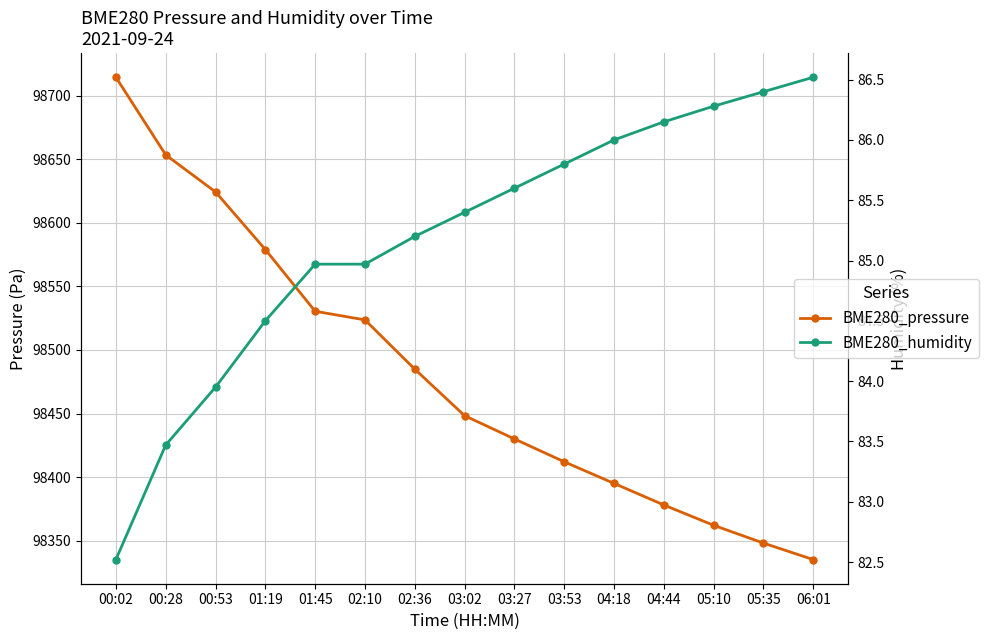

What is the greatest value displayed?

98714.7